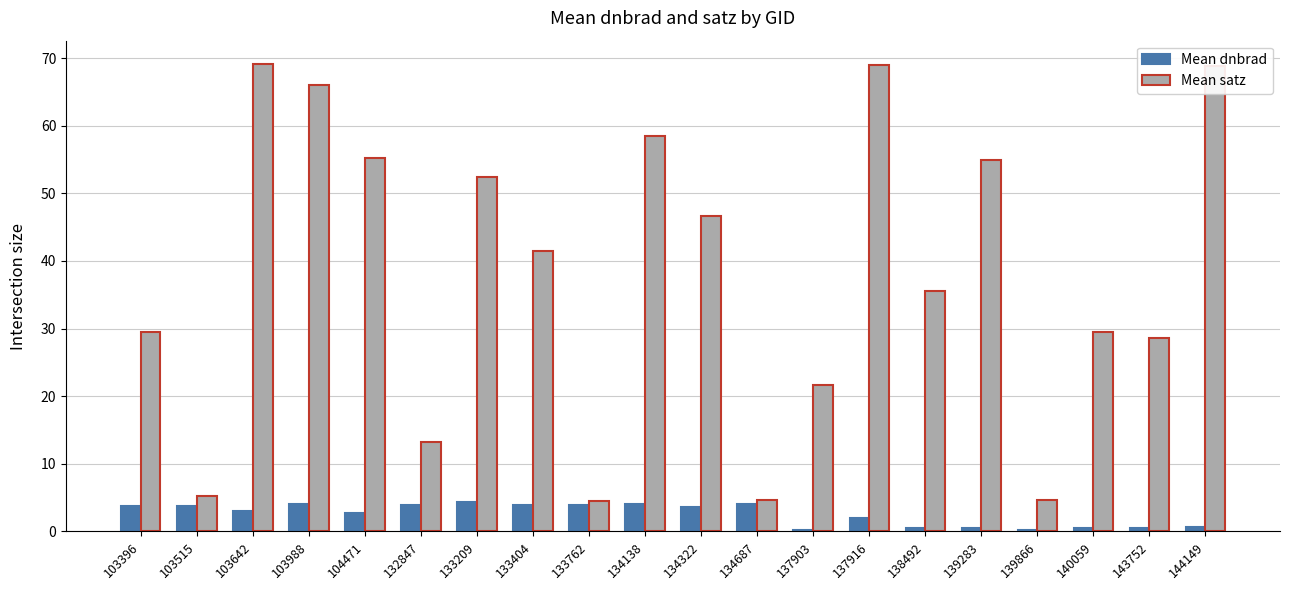

Which series has the largest range (max minus min)?

Mean satz